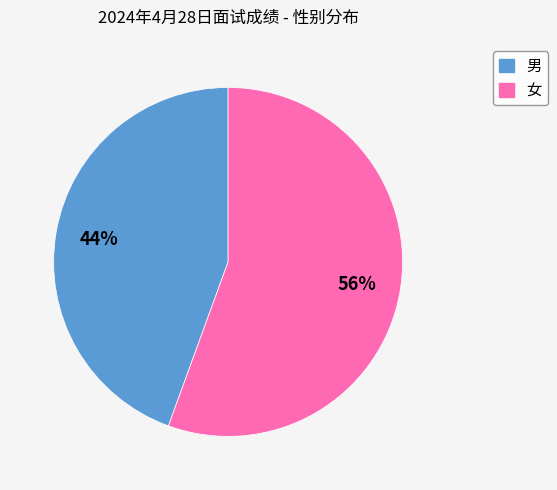

To the nearest percent, what is the combined percentage of 女 and 男?

100%